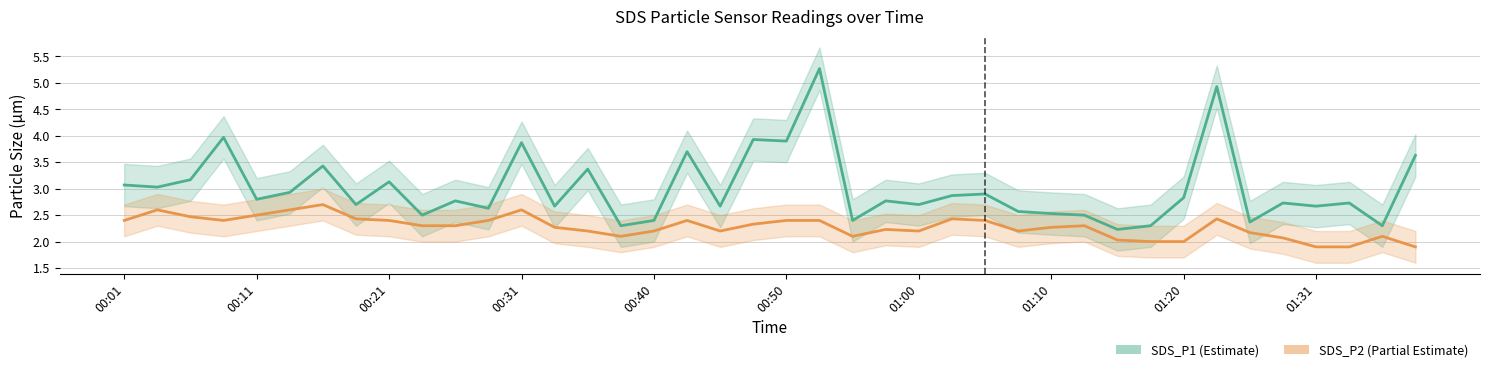

What is the difference between the maximum and minimum values in the SDS_P2 series?

0.8